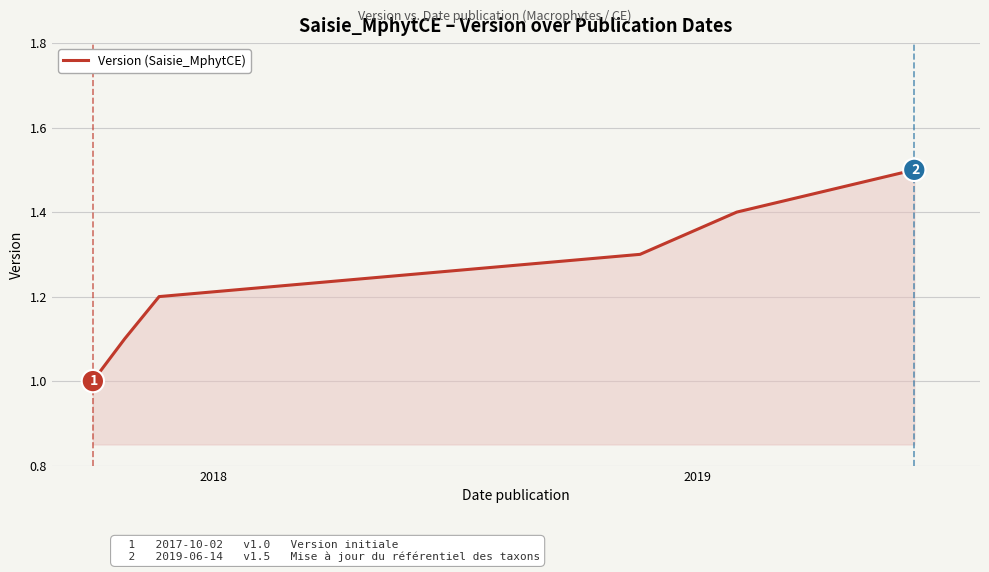

How many lines are shown in the chart?

1